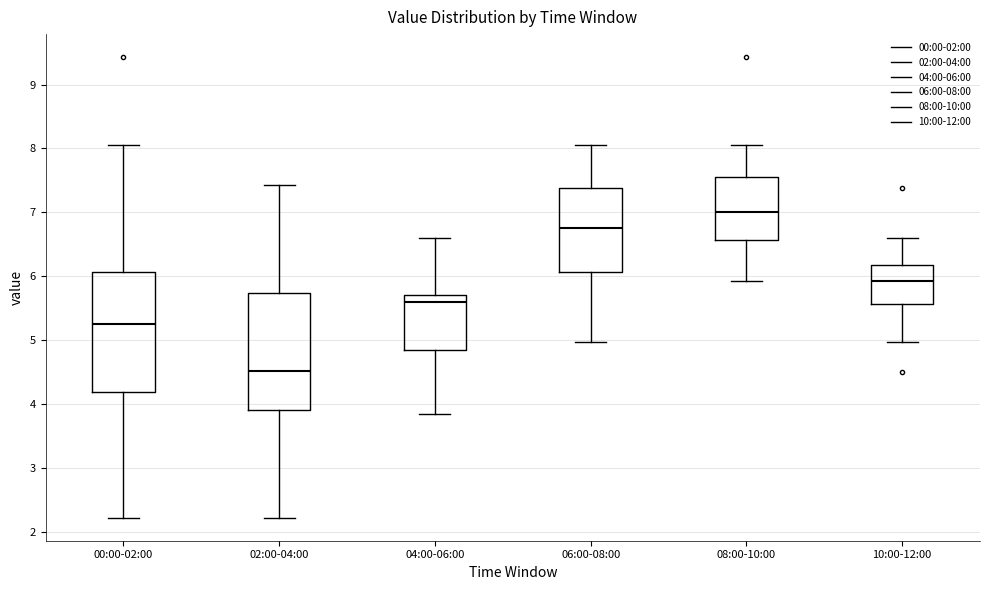

Where does the median line of the box for 08:00-10:00 sit on the y-axis? The values are not printed on the chart, so give them approximately, as read against the axis.

7.0